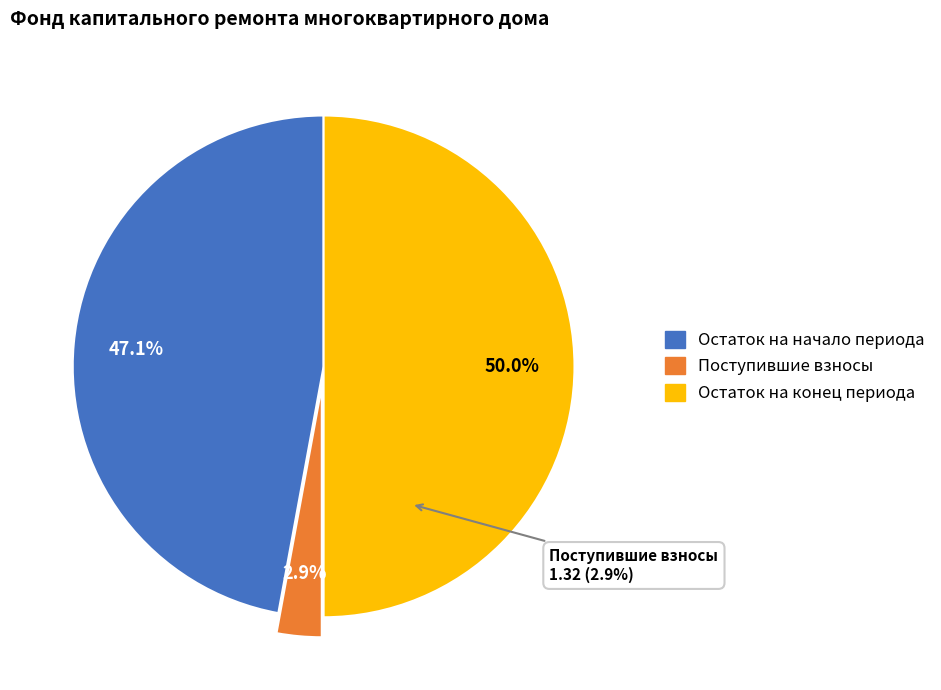

What is the largest slice in the pie chart?

Остаток на конец периода